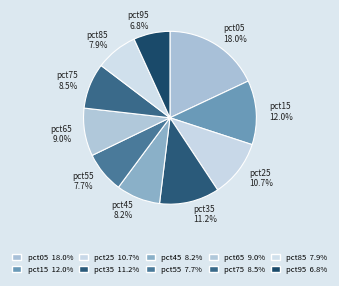

How many slices are in this pie chart?

10